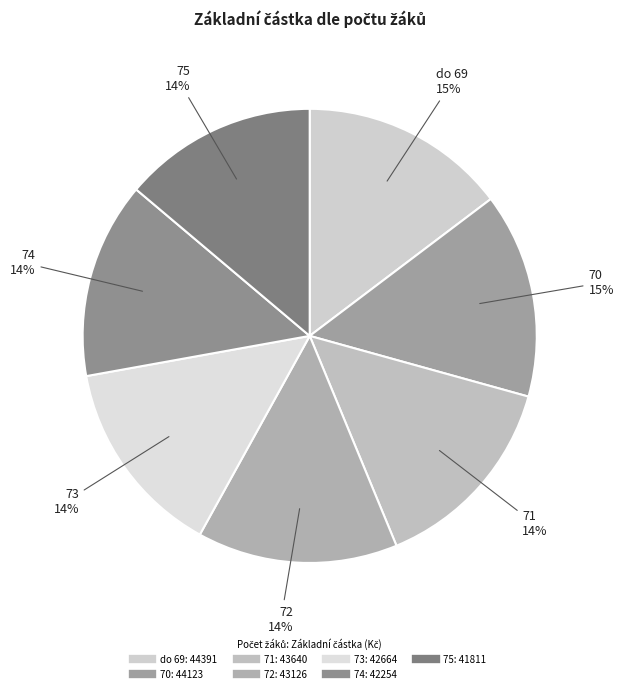

To the nearest percent, what percentage of the pie is 75?

14%